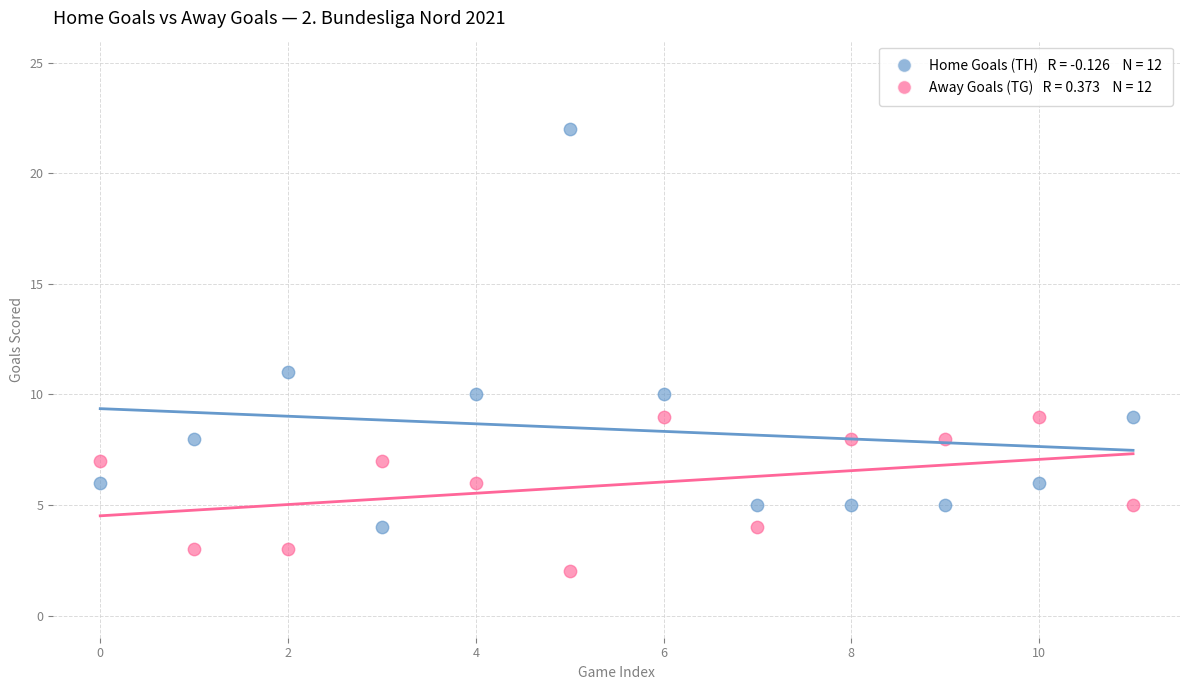

Across all data points, what is the range of Y values (max minus min)?

20